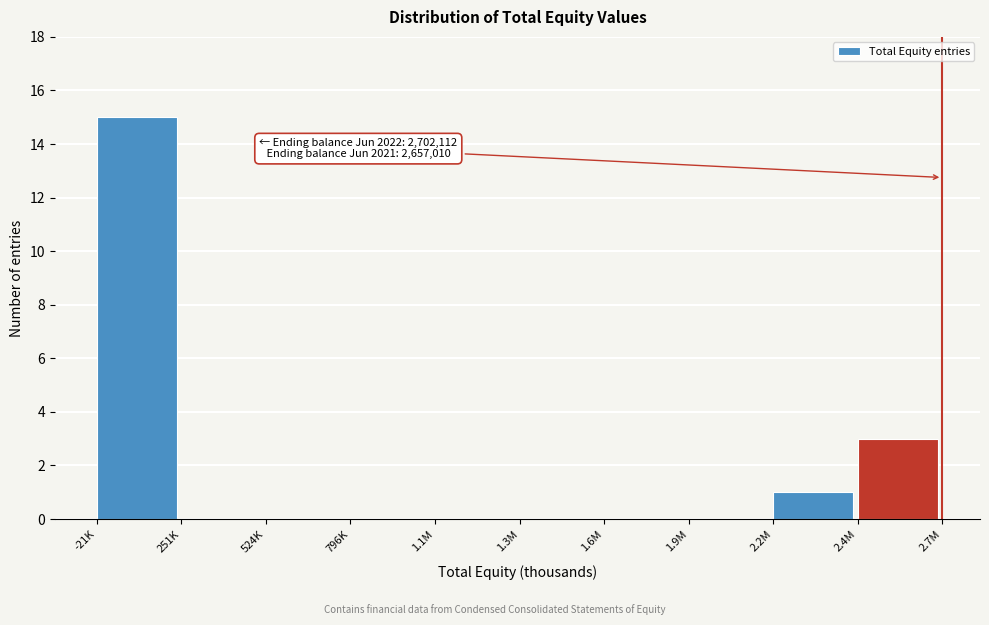

Reading left to right, list all the values displayed in this chart.

-21K=15	251K=0	524K=0	796K=0	1.1M=0	1.3M=0	1.6M=0	1.9M=0	2.2M=1	2.4M=3